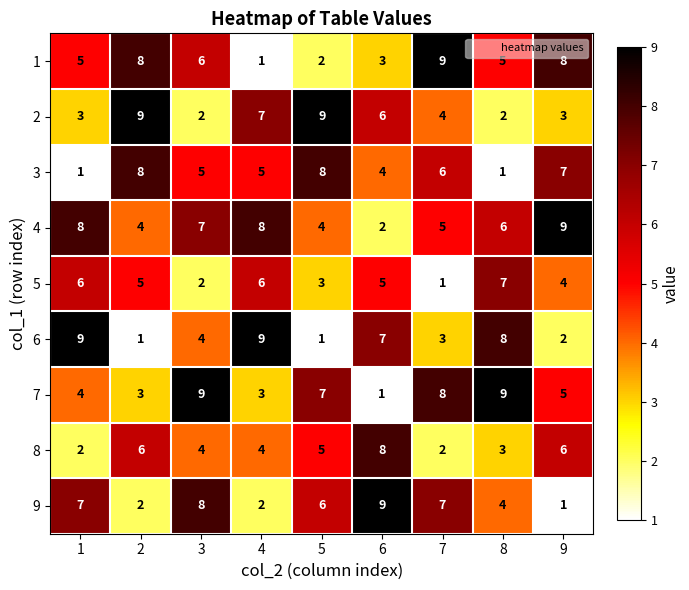

What is the minimum value shown in the chart?

1